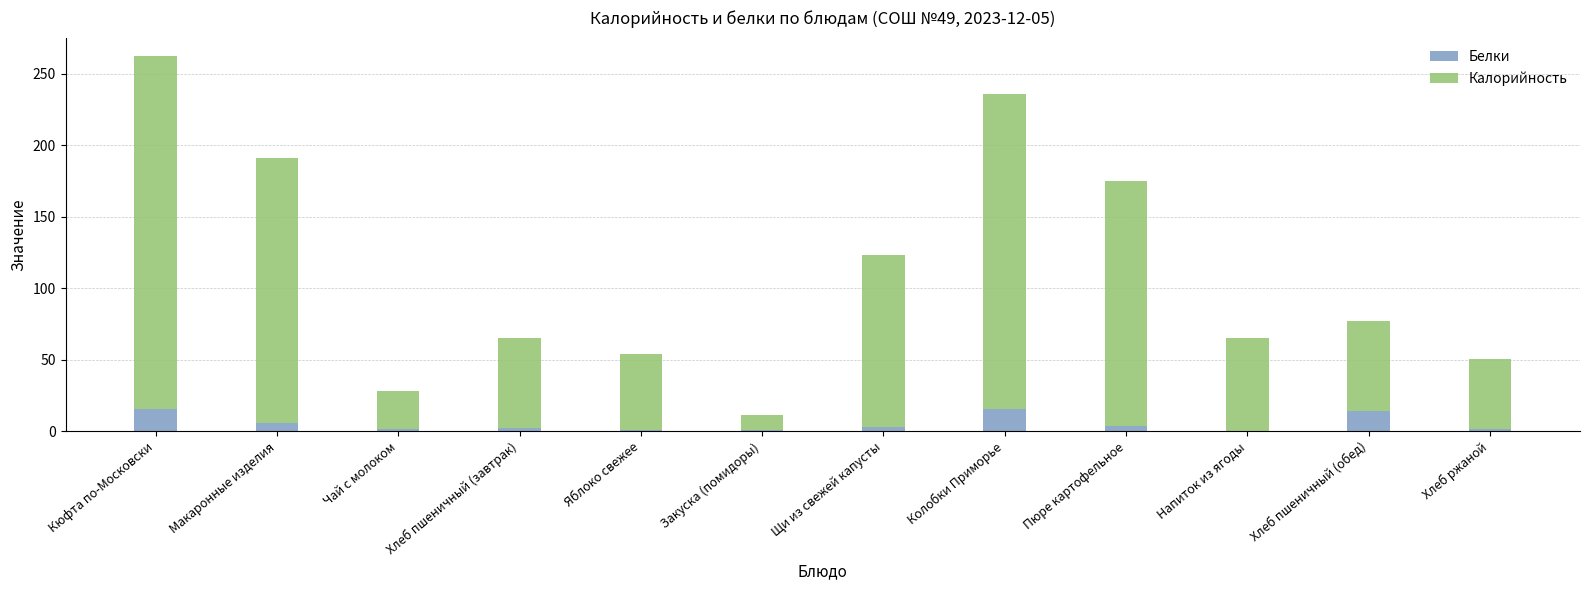

At which category is the sum across all series the highest?

Кюфта по-Московски